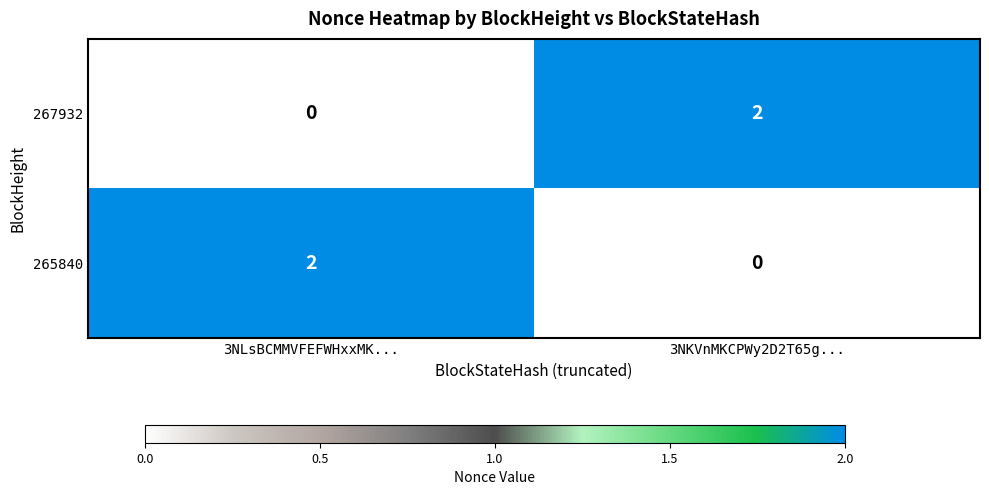

Reading right to left, transcribe all the data shown in this chart.

267932: 3NKVnMKCPWy2D2T65g...=2	3NLsBCMMVFEFWHxxMK...=0
265840: 3NKVnMKCPWy2D2T65g...=0	3NLsBCMMVFEFWHxxMK...=2